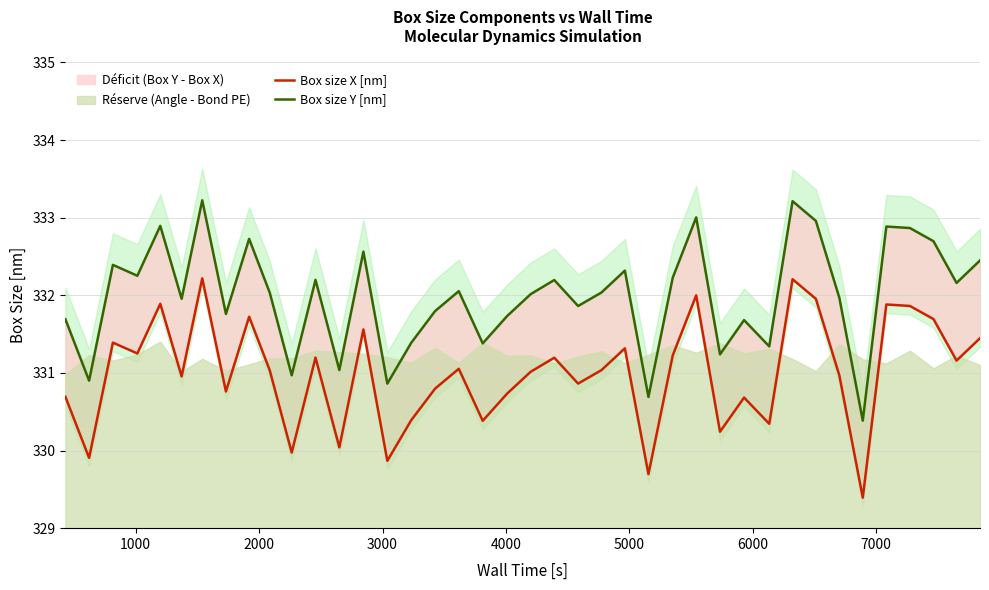

Reading left to right, list all the values displayed in this chart.

Box size X [nm]: 330.7	329.9	331.4	331.3	331.9	331.0	332.2	330.8	331.7	331.0	330.0	331.2	330.0	331.6	329.9	330.4	330.8	331.1	330.4	330.7	331.0	331.2	330.9	331.0	331.3	329.7	331.2	332.0	330.2	330.7	330.3	332.2	332.0	331.0	329.4	331.9	331.9	331.7	331.2	331.4
Box size Y [nm]: 331.7	330.9	332.4	332.3	332.9	332.0	333.2	331.8	332.7	332.0	331.0	332.2	331.0	332.6	330.9	331.4	331.8	332.1	331.4	331.7	332.0	332.2	331.9	332.0	332.3	330.7	332.2	333.0	331.2	331.7	331.3	333.2	333.0	332.0	330.4	332.9	332.9	332.7	332.2	332.4